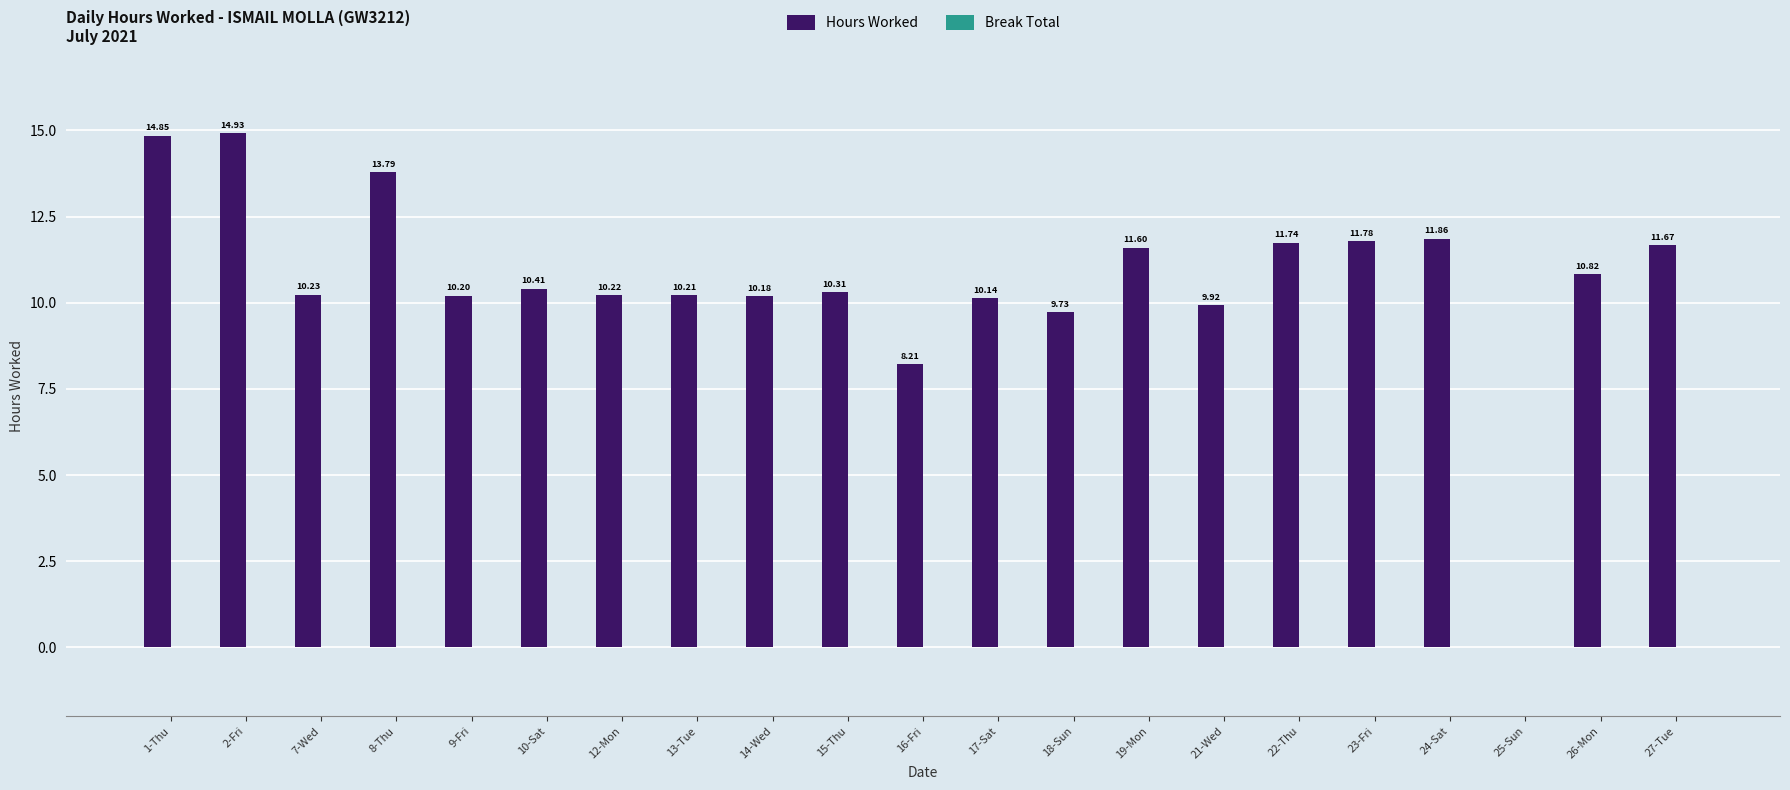

Approximately how many times larger is the value at 18-Sun compared to 24-Sat?

0.8